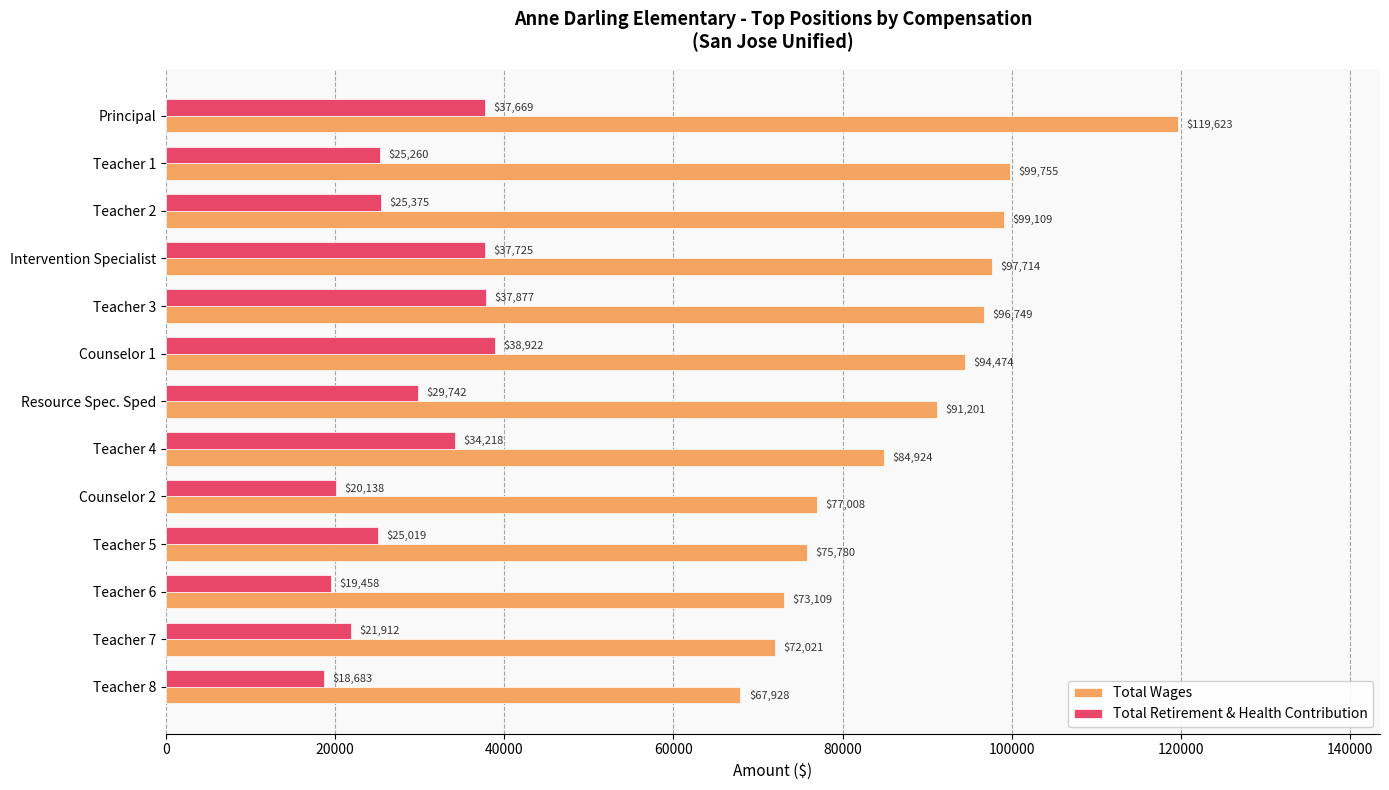

Where is Total Retirement & Health Contribution nearest to the value 28802?

Resource Spec. Sped